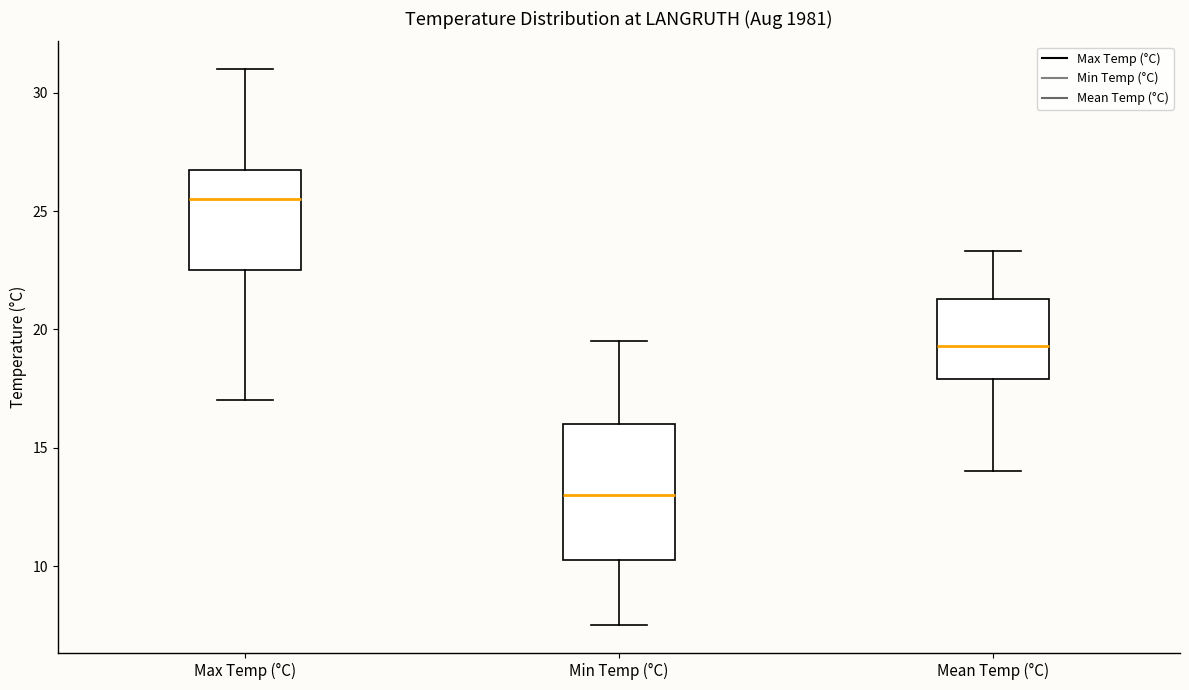

Reading left to right, read every box against the y-axis: the position of its median line, the range the box covers, and the ends of its whiskers. The values are not printed on the chart, so give them approximately, as read against the axis.

Max Temp (°C): median 25.5, box 22.5 to 27.0, whiskers 17.0 to 31.0
Min Temp (°C): median 13.0, box 10.5 to 16.0, whiskers 7.5 to 19.5
Mean Temp (°C): median 19.5, box 18.0 to 21.5, whiskers 14.0 to 23.5